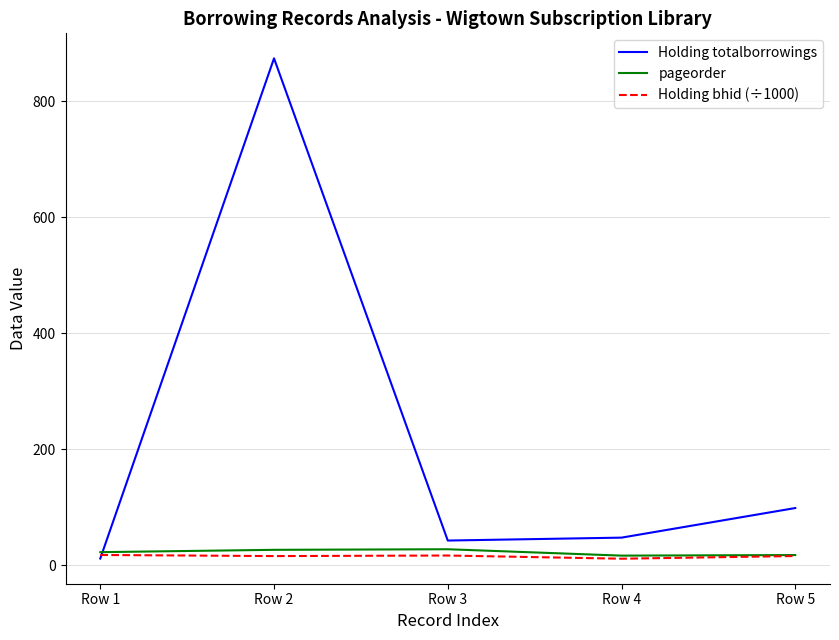

Which series has the largest total across all categories?

Holding totalborrowings